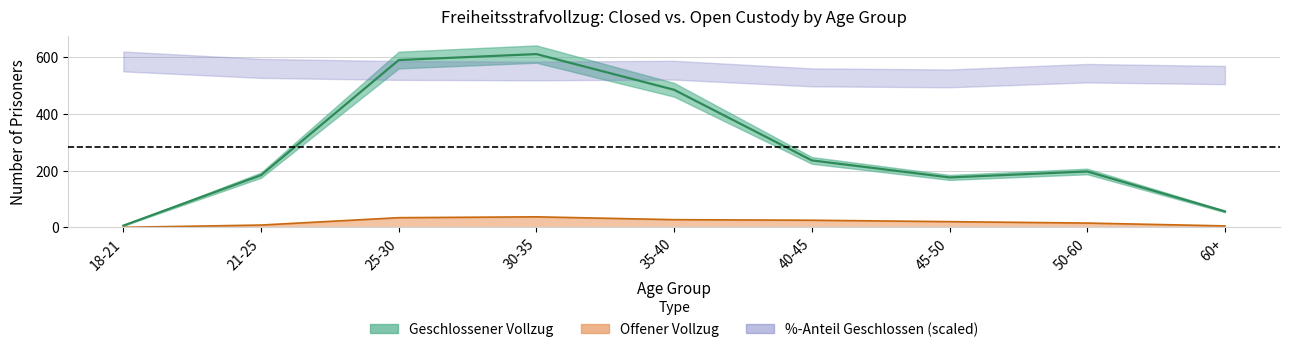

What is the difference between the maximum and minimum values in the Geschlossener Vollzug (absolut) series?

605